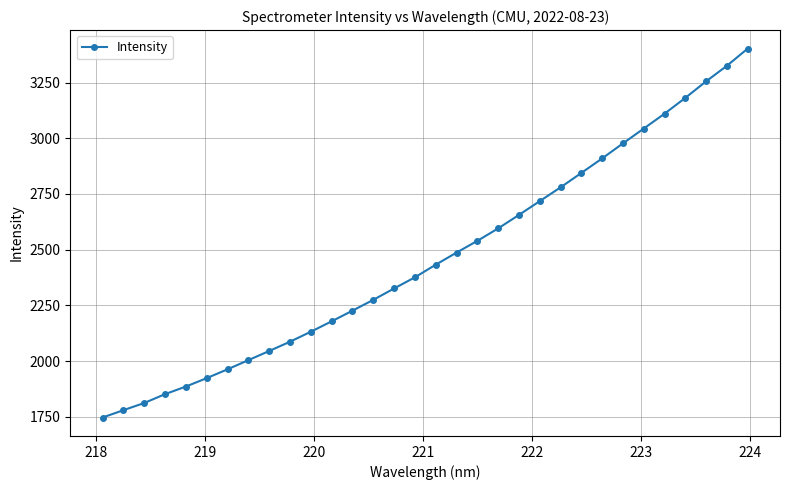

What is the average value?

2464.6